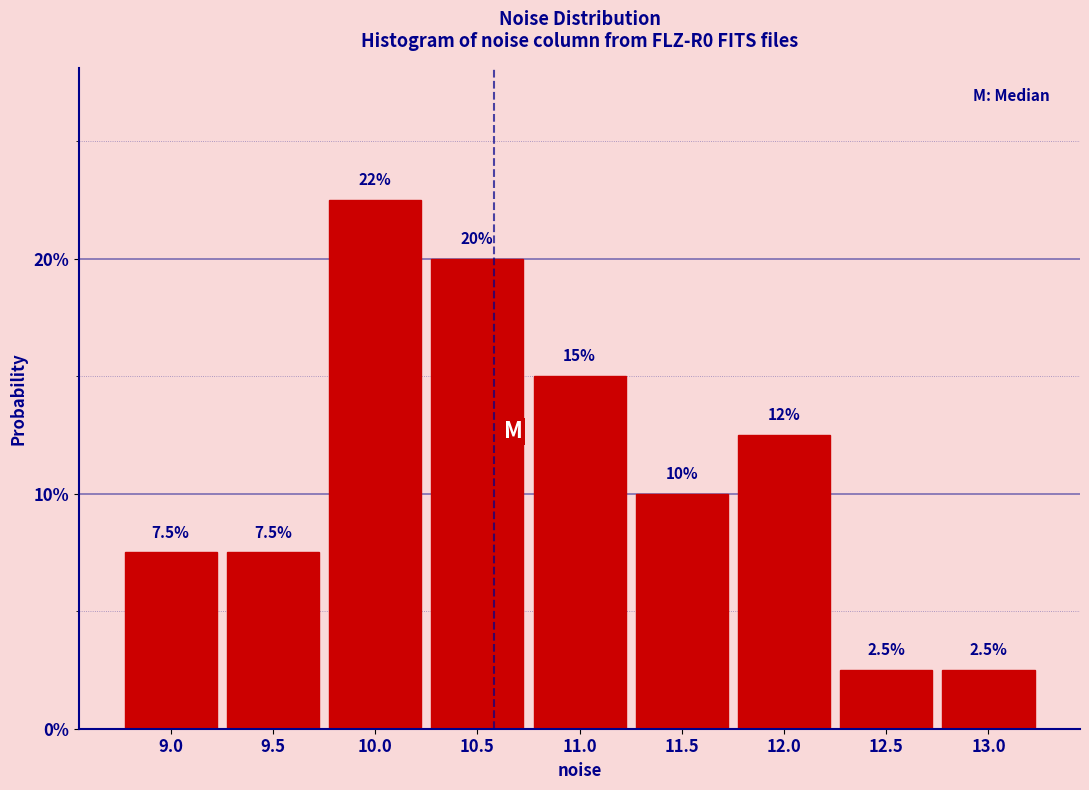

Reading right to left, what are all the values shown in this chart?

2.5	2.5	12.5	10.0	15.0	20.0	22.5	7.5	7.5